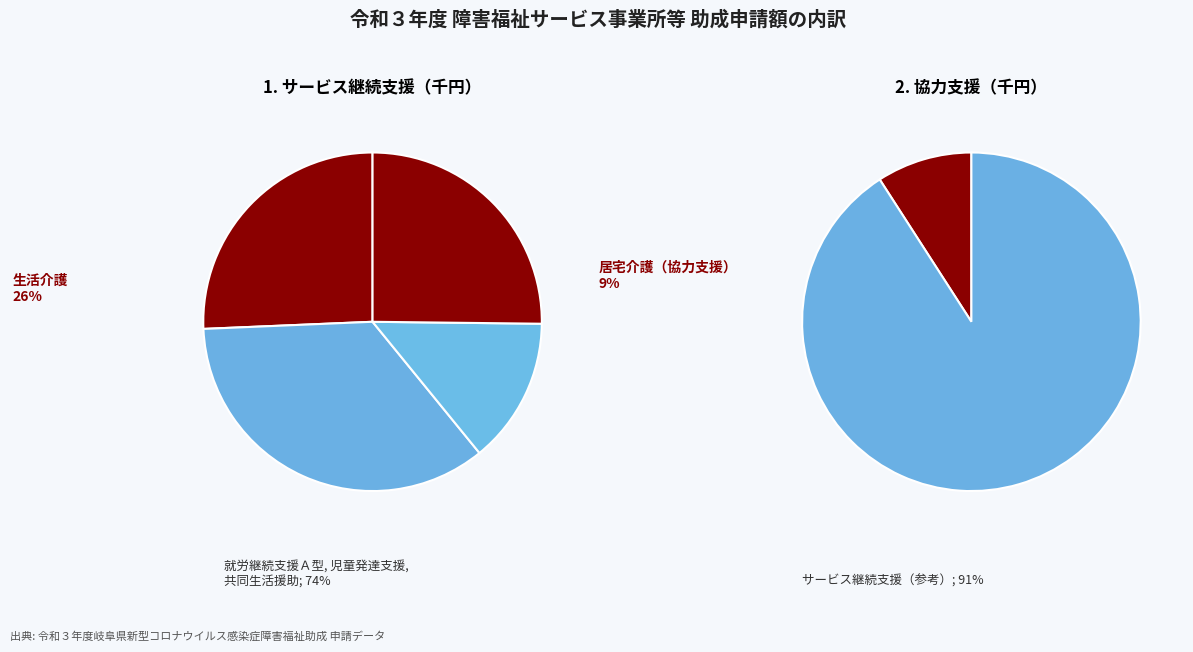

Count the number of slices in the pie.

4